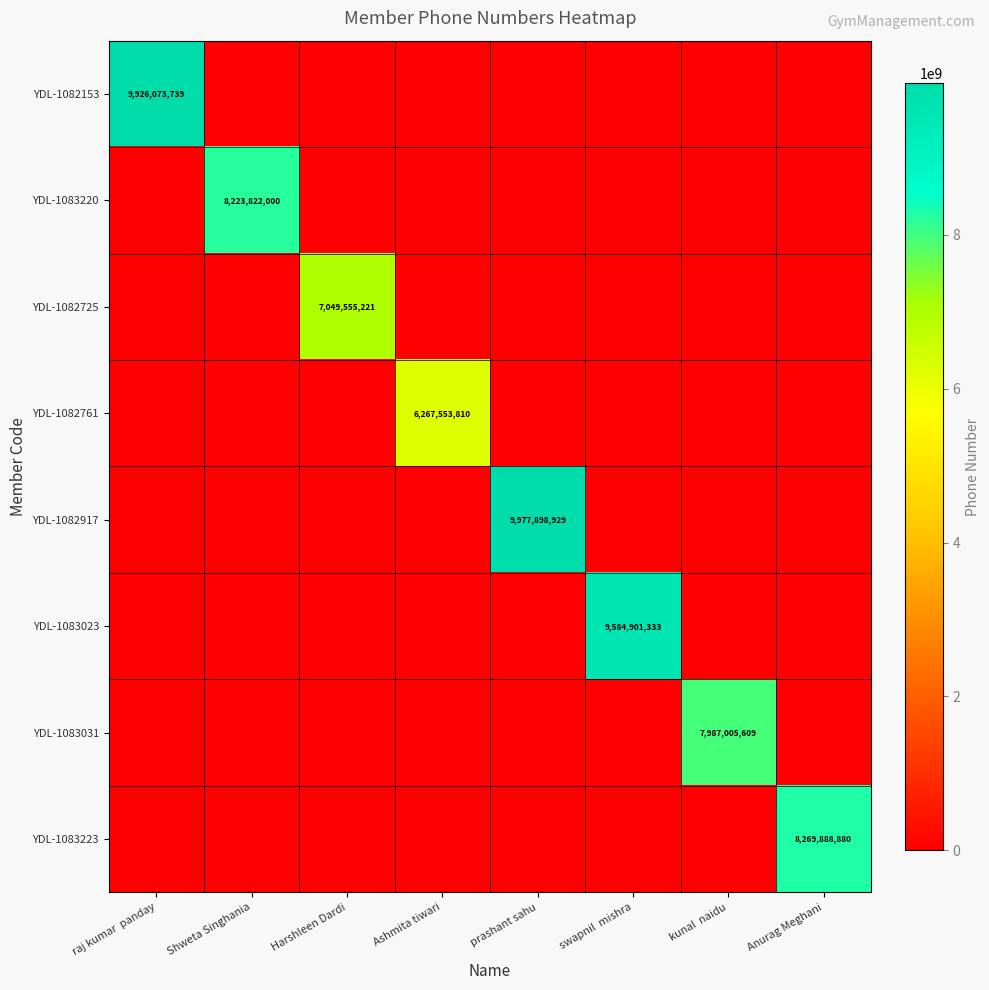

The YDL-1083031 series shows 10765975224 at kunal  naidu. True or false?

False